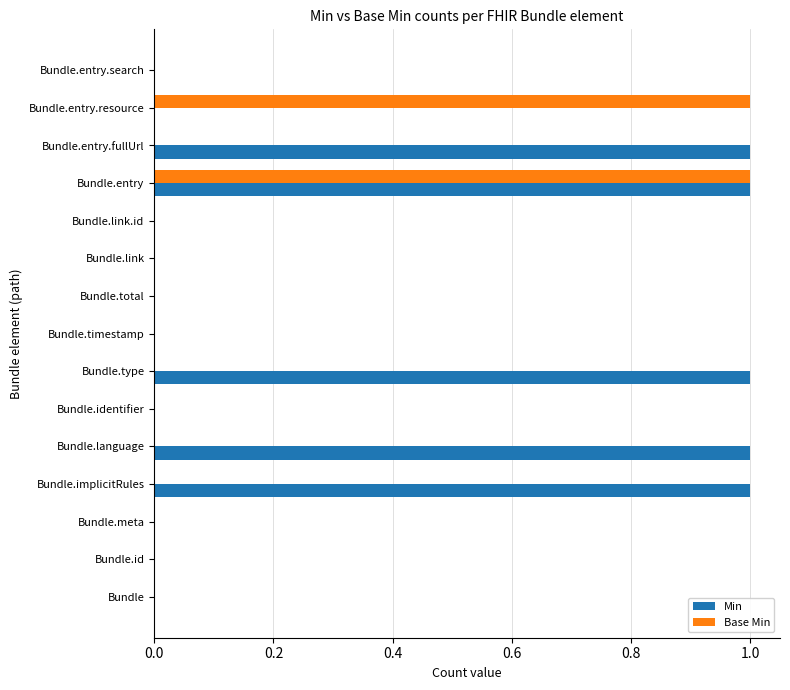

The Base Min series shows 0 at Bundle.entry. True or false?

False